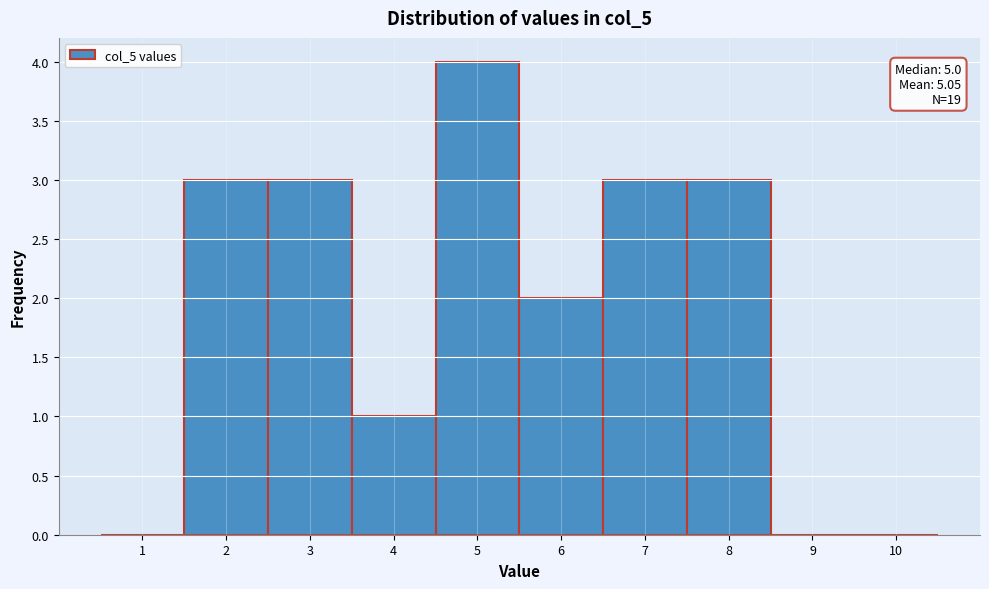

Over which range of the x-axis is the bar tallest?

4.5 to 5.5